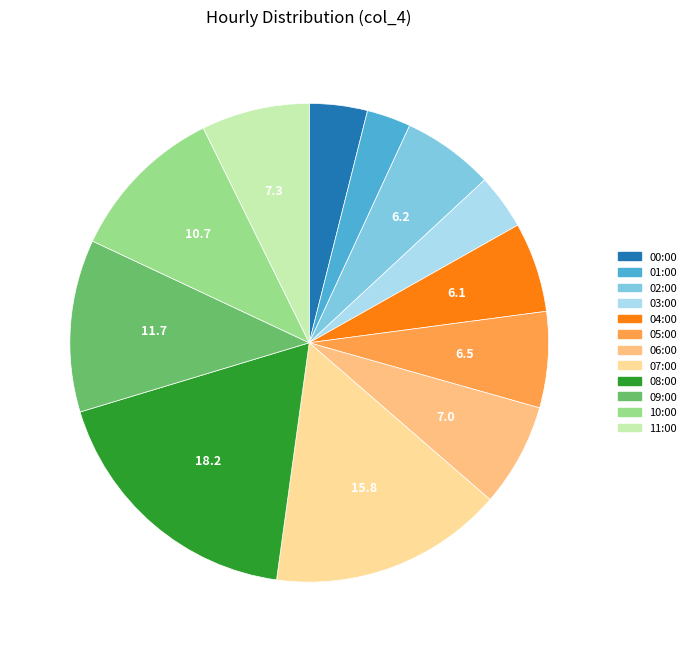

Rank the categories by value from lowest to highest.

01:00, 03:00, 00:00, 04:00, 02:00, 05:00, 06:00, 11:00, 10:00, 09:00, 07:00, 08:00